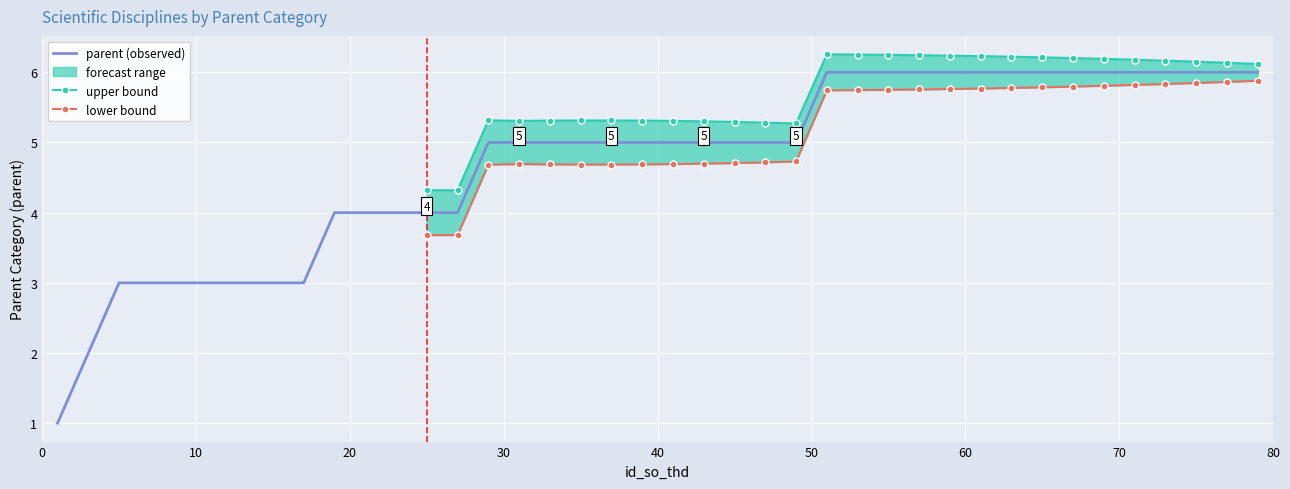

List the labels in order of value, largest first.

51, 53, 55, 57, 59, 61, 63, 65, 67, 69, 71, 73, 75, 77, 79, 29, 31, 33, 35, 37, 39, 41, 43, 45, 47, 49, 19, 21, 23, 25, 27, 5, 7, 9, 11, 13, 15, 17, 3, 1